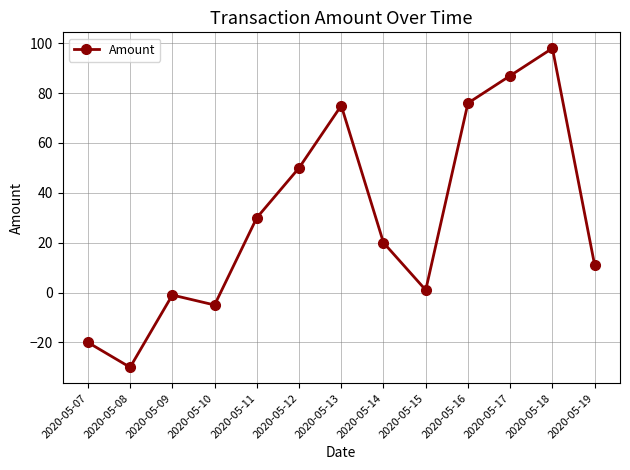

What is the maximum value shown in the chart?

98